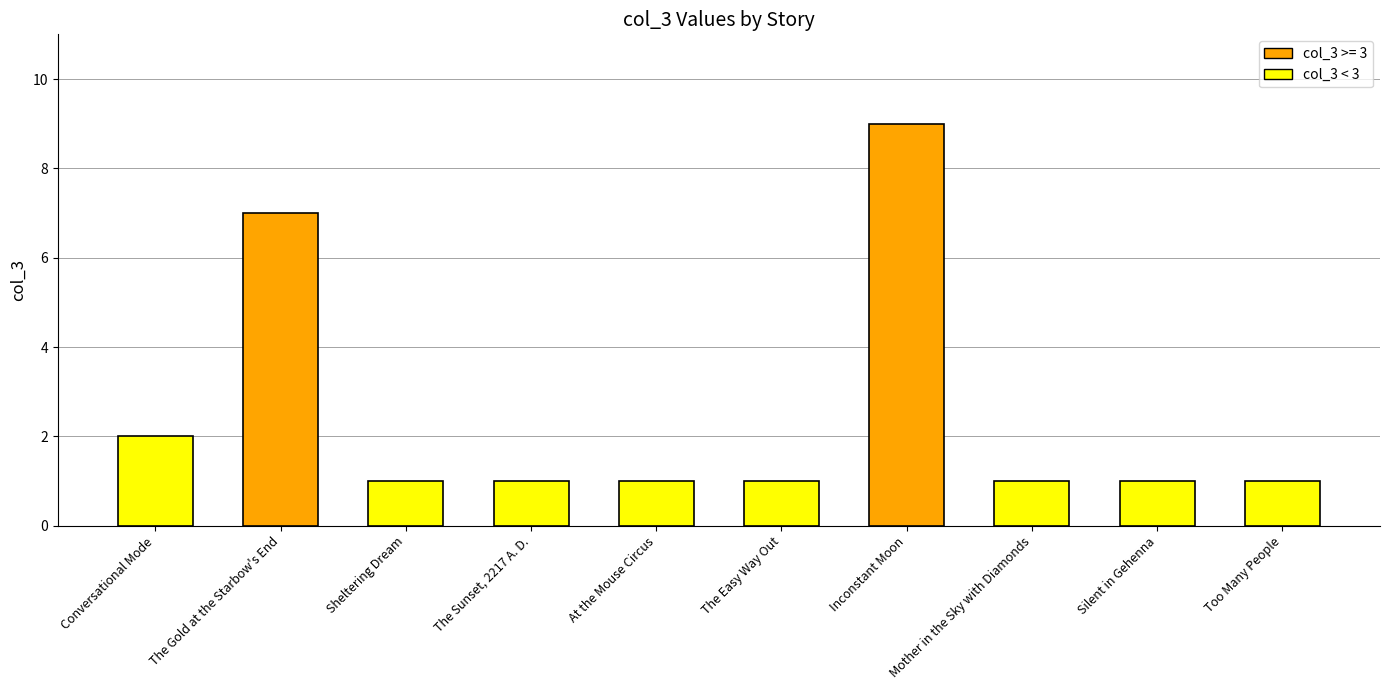

What is the smallest value displayed?

1